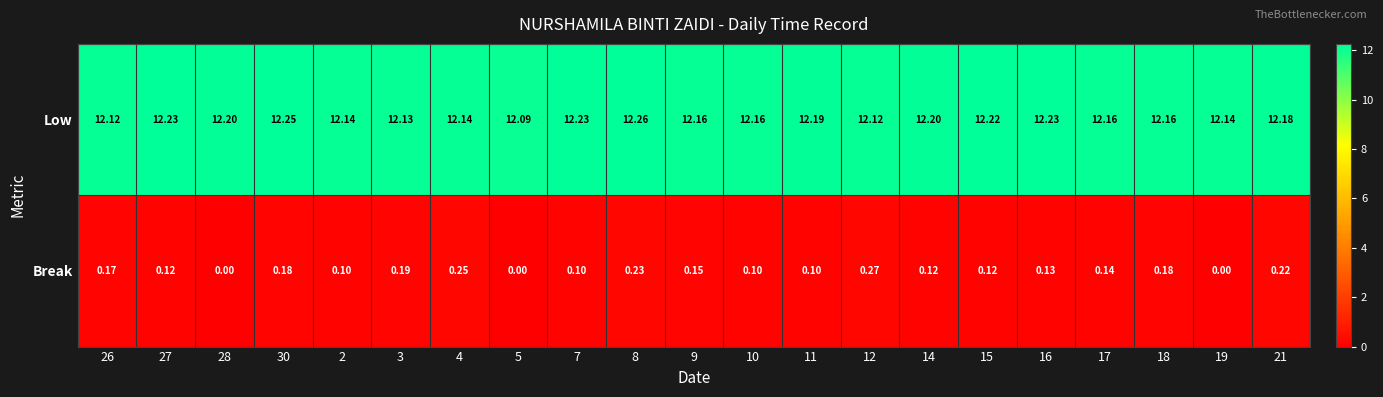

Is the value of Low at 21 greater than the value of Break at 7?

Yes